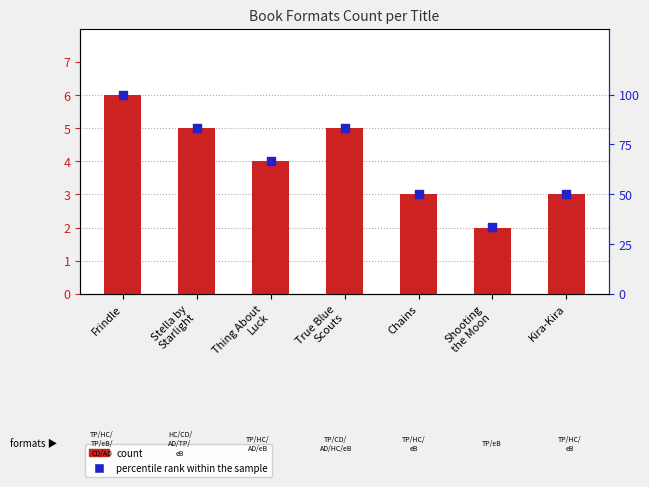

Is the value of percentile rank within the sample at Kira-Kira greater than the value of count at True Blue
Scouts?

Yes